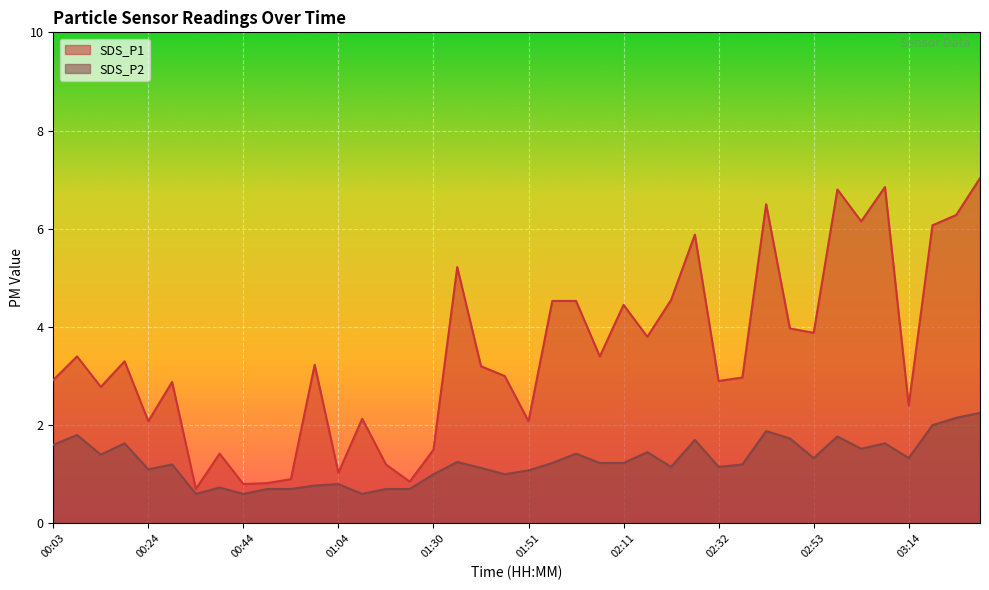

Which series has the largest total across all categories?

SDS_P1